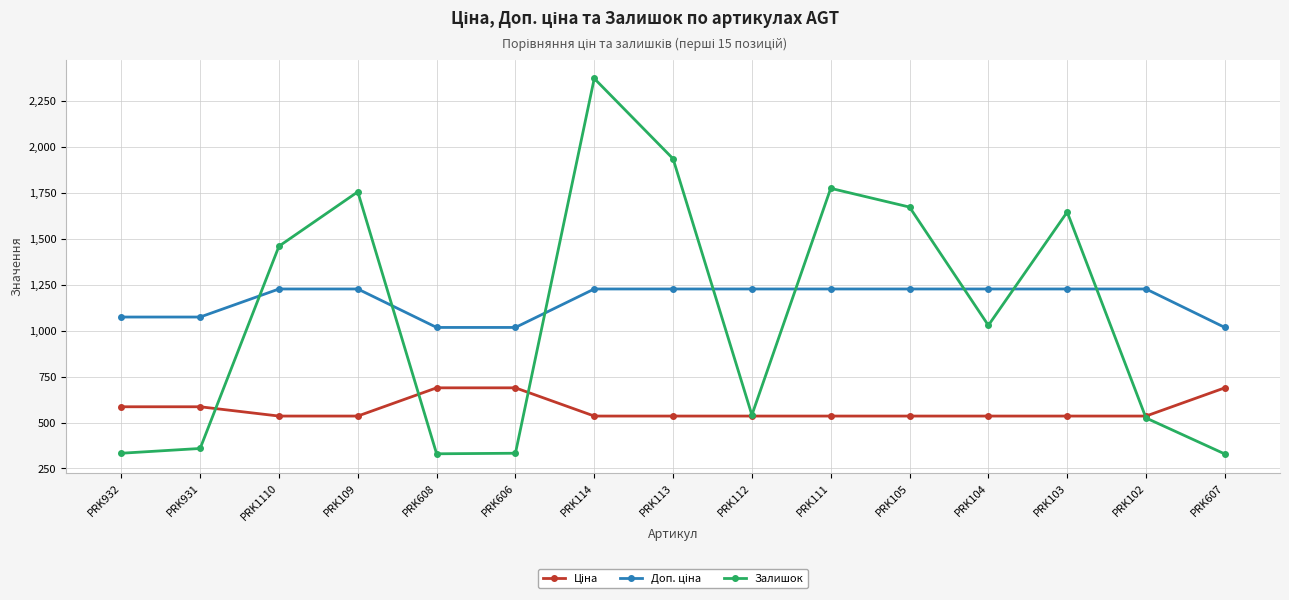

What is the label of the 2nd point from the right?

PRK102